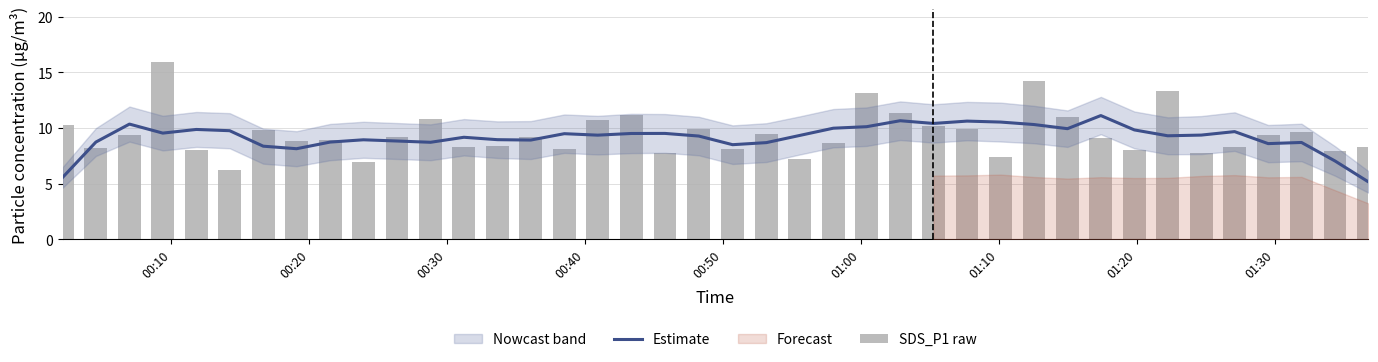

Is it true that SDS_P1 raw equals 13.8 at 18?

False